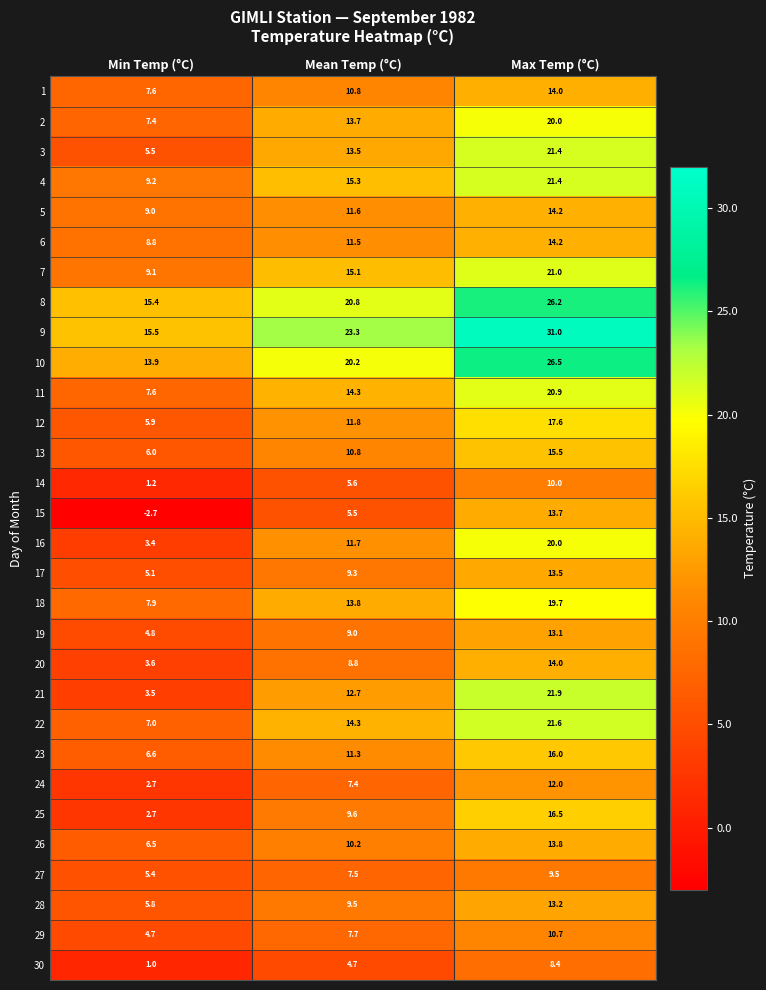

Which series has the largest total across all categories?

9